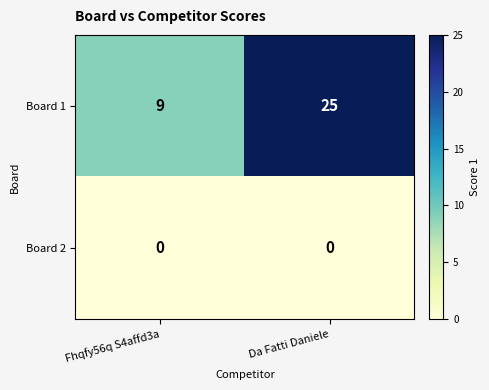

What value does the Board 1 series have at Fhqfy56q S4affd3a?

9